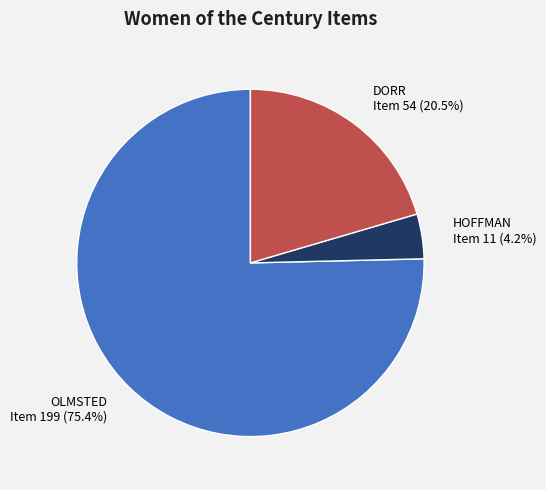

Which has a higher value, DORR Item 54 (20.5%) or OLMSTED Item 199 (75.4%)?

OLMSTED Item 199 (75.4%)